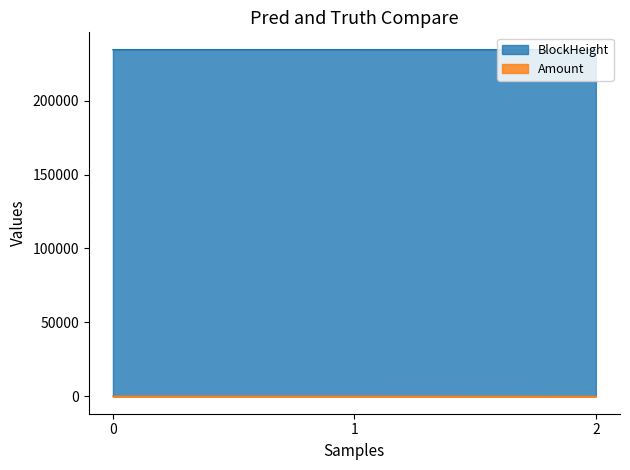

Rank the series at 1 from highest to lowest value.

BlockHeight line, Amount line